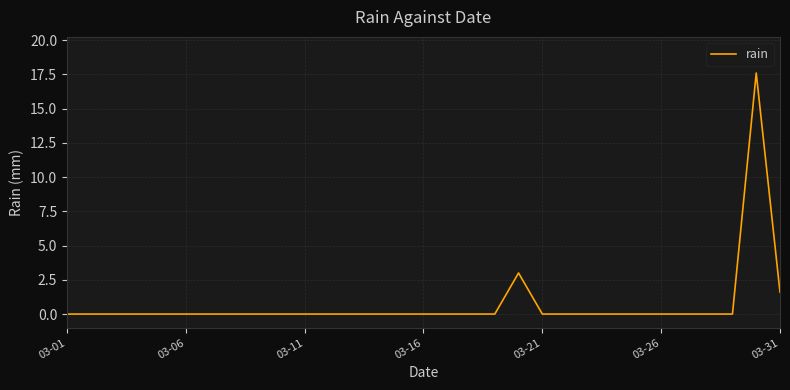

What is the greatest value displayed?

17.6